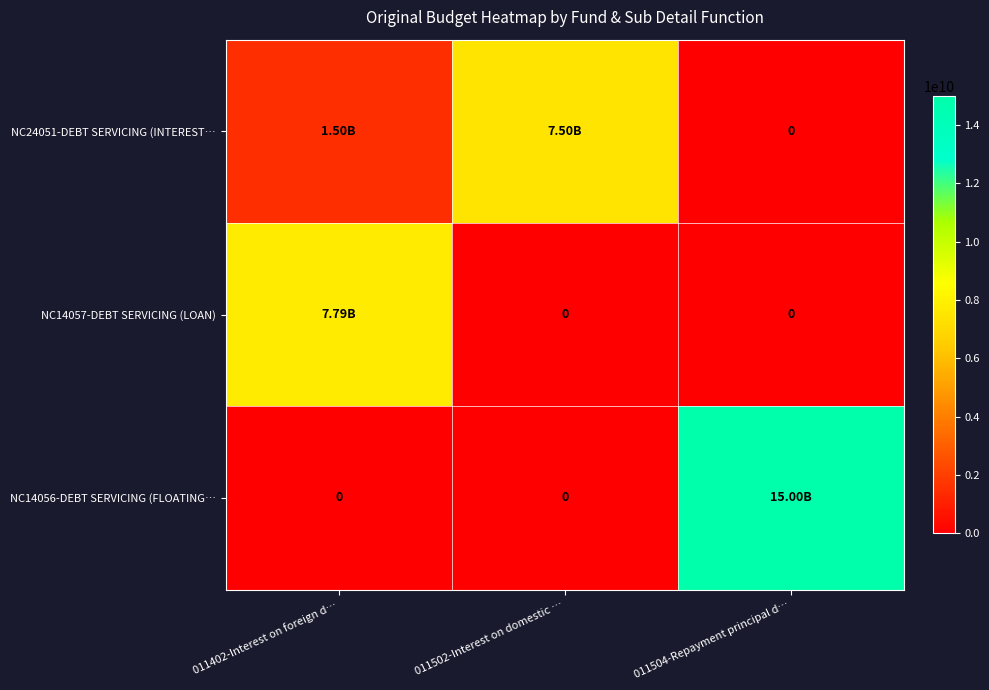

The NC14057-DEBT SERVICING (LOAN) series shows 4713994317 at 011502-Interest on domestic …. True or false?

False